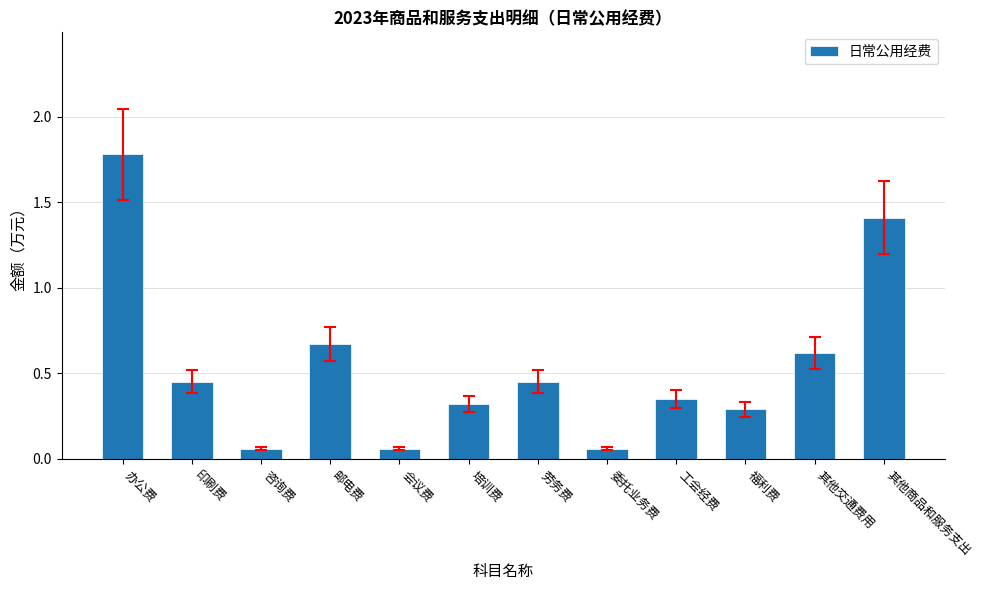

What is the label of the 7th bar from the left?

劳务费